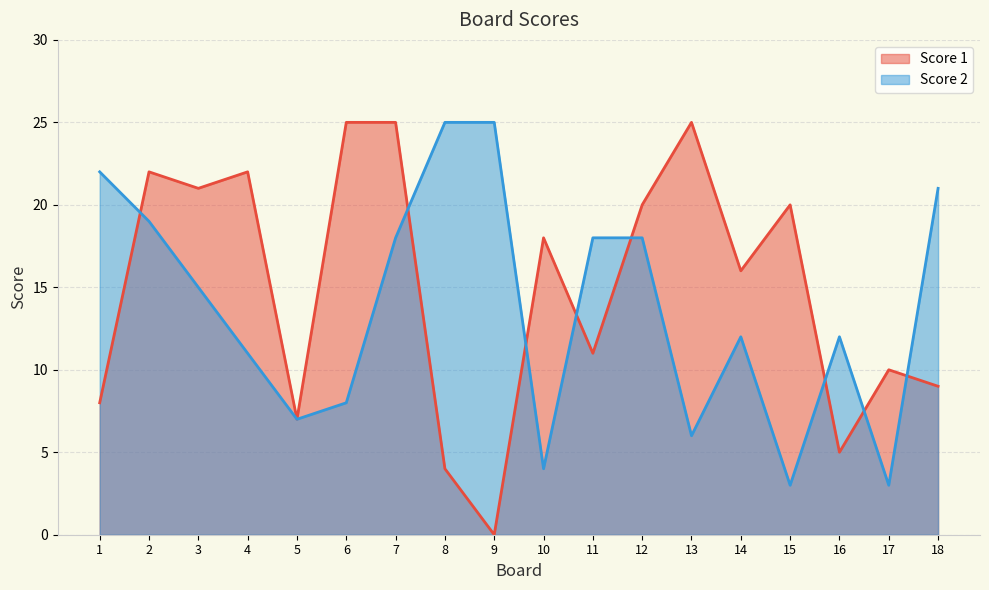

True or false: Score 2 has more than 1 points higher than both neighbors.

True